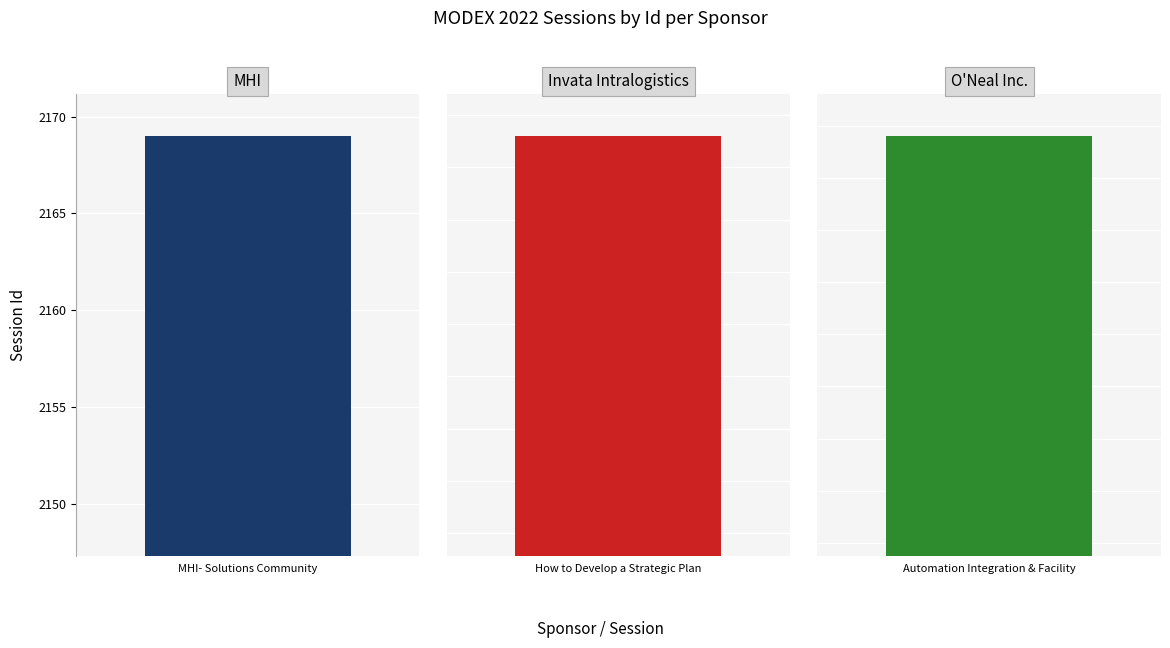

Which label corresponds to the largest value in the chart?

MHI- Solutions Community